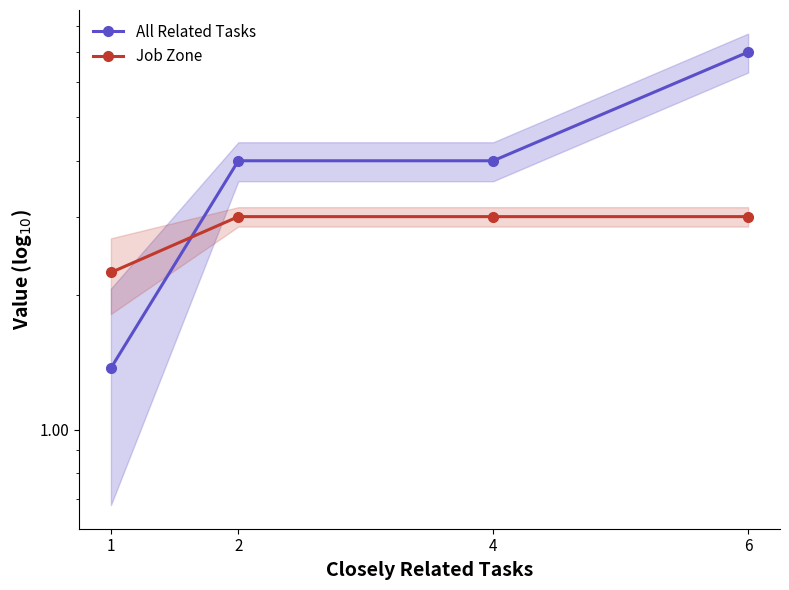

What are all the series names shown in the legend?

All Related Tasks, Job Zone